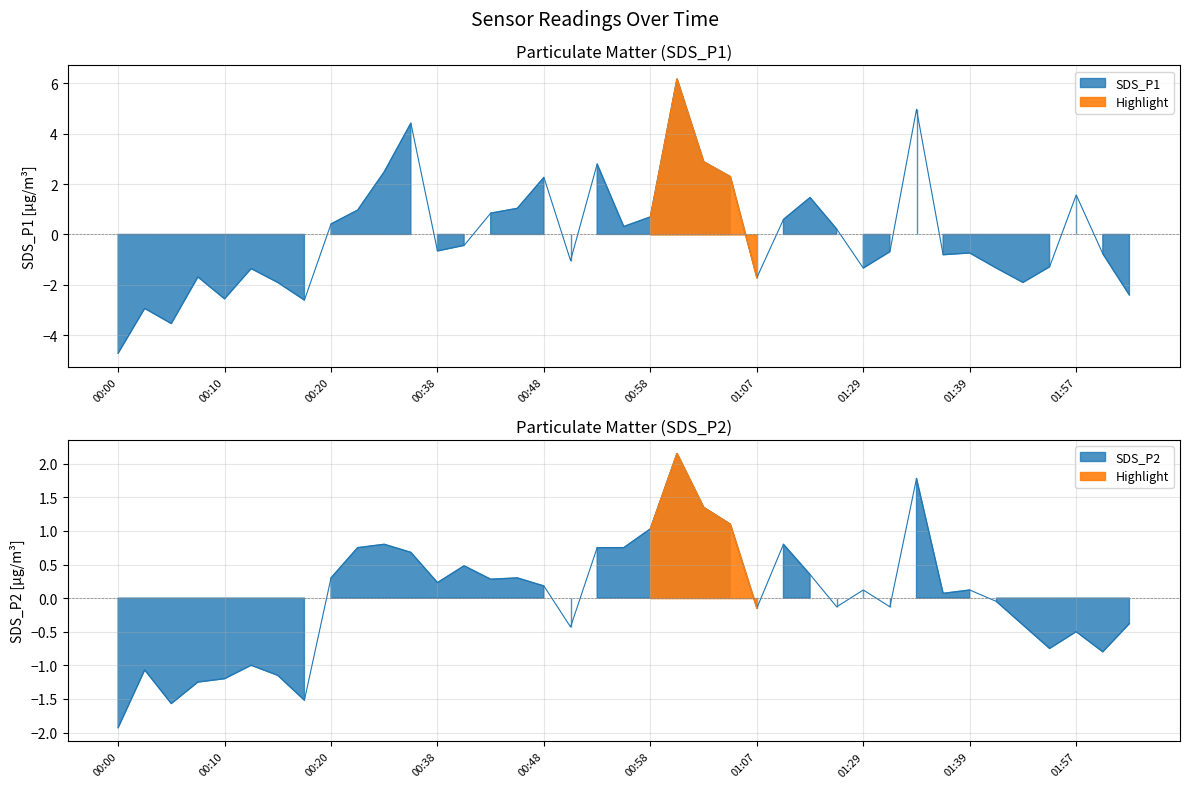

What is the sum of the SDS_P2 values at 00:02 and 00:40?

-0.6